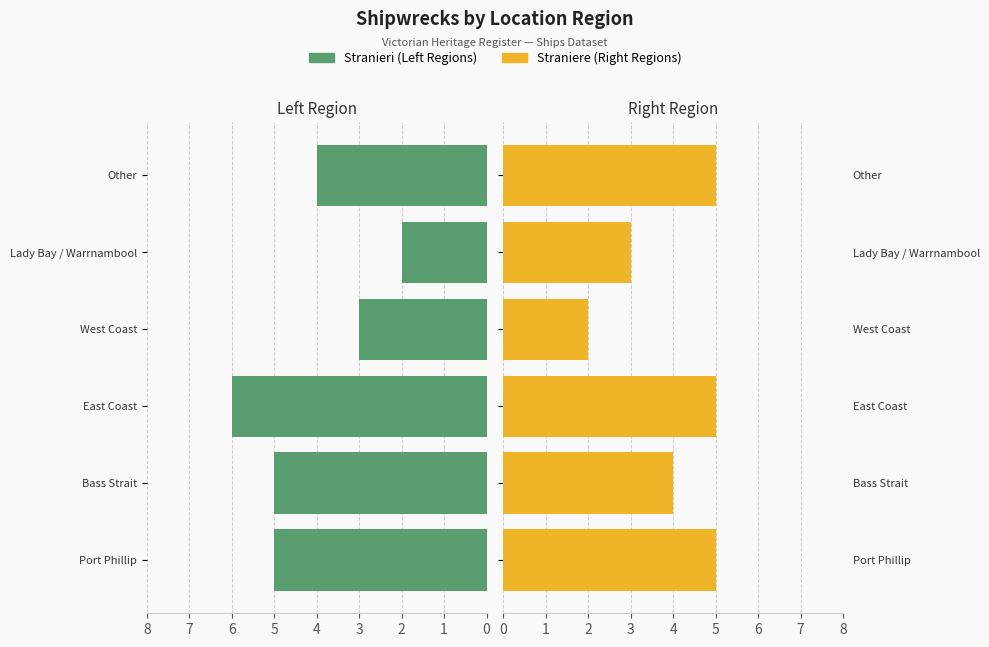

What is the total value across all series at Other?

9